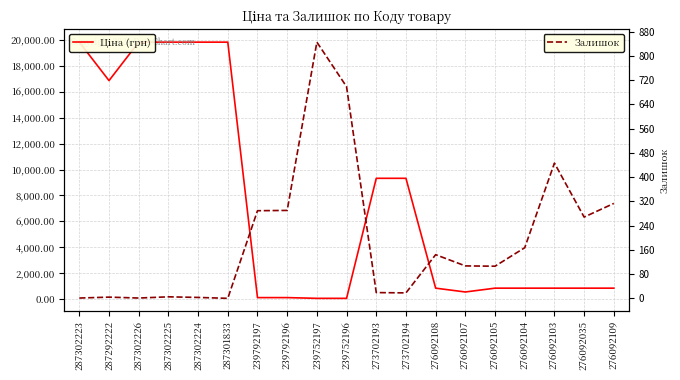

The Ціна (грн) series shows 842.8 at 276092109. True or false?

True